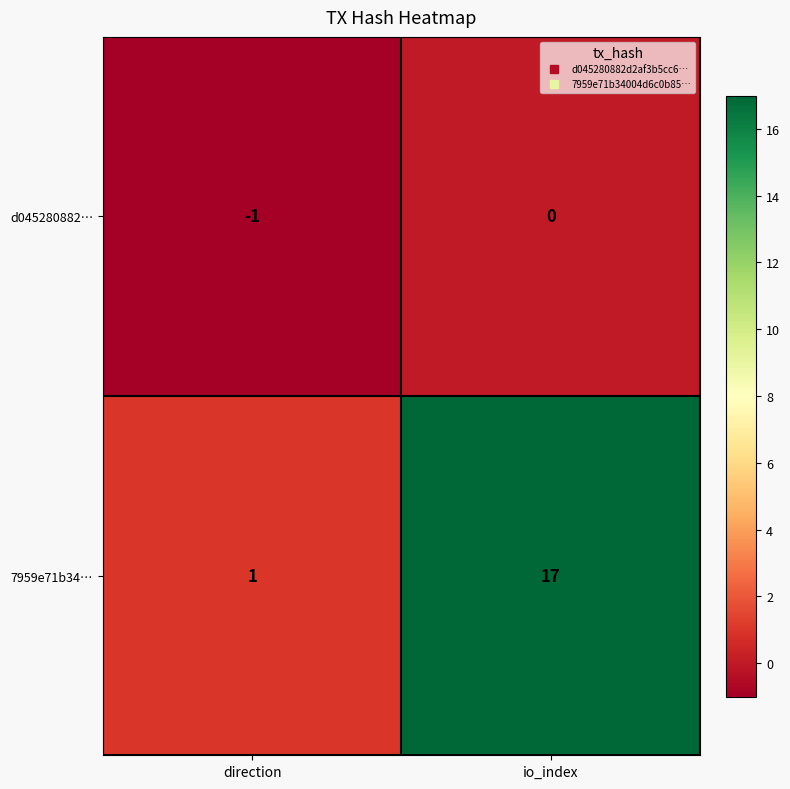

Is it true that 7959e71b34… equals 1 at direction?

True